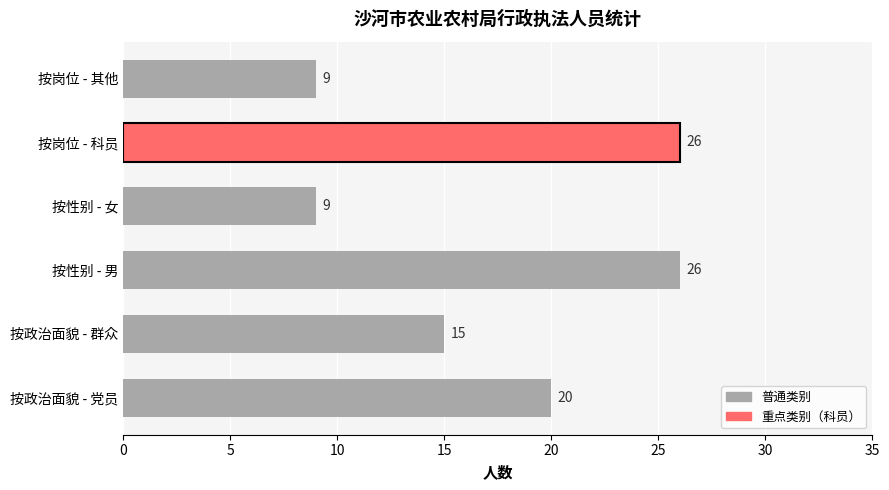

Between 按性别 - 男 and 按性别 - 女, which is larger?

按性别 - 男